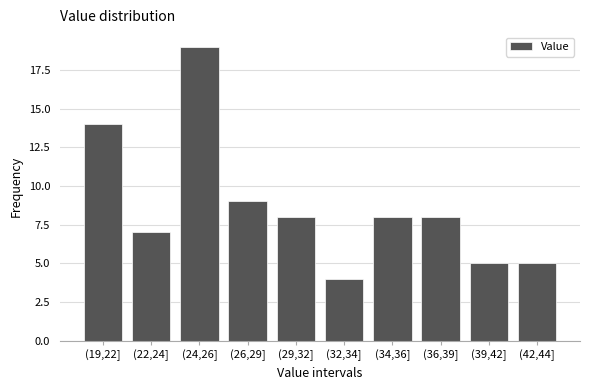

Reading left to right, extract all data points from this chart.

(19,22]=14	(22,24]=7	(24,26]=19	(26,29]=9	(29,32]=8	(32,34]=4	(34,36]=8	(36,39]=8	(39,42]=5	(42,44]=5